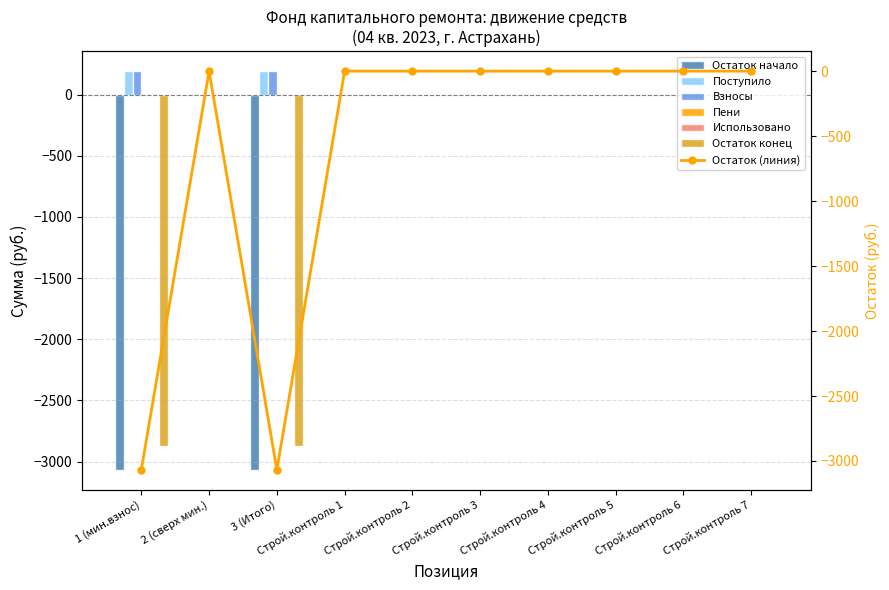

True or false: Поступило has a value of 1.9 at Строй.контроль 1.

False